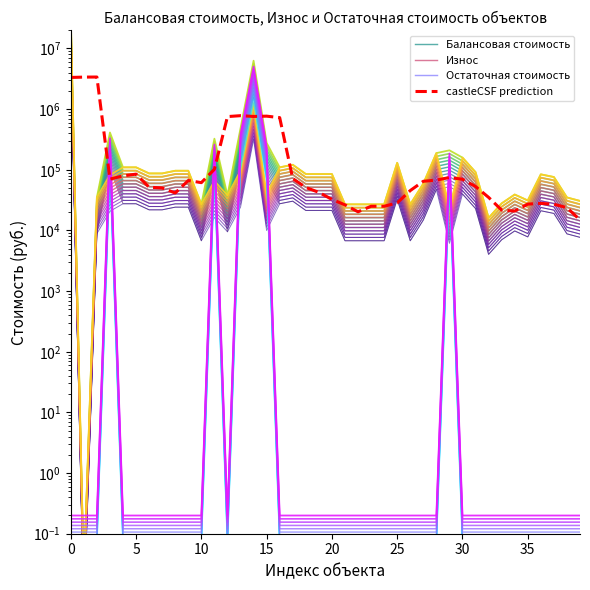

Between 19 and 27, which series saw the biggest shift?

castleCSF prediction